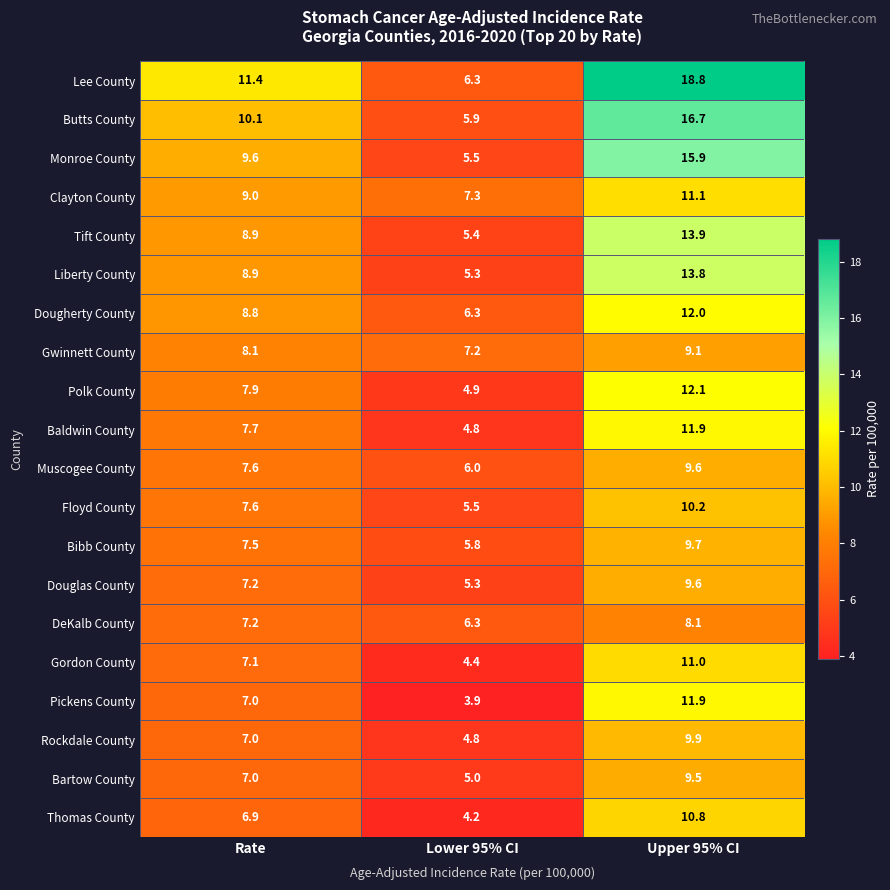

True or false: Monroe County has a value of 9.6 at Rate.

True